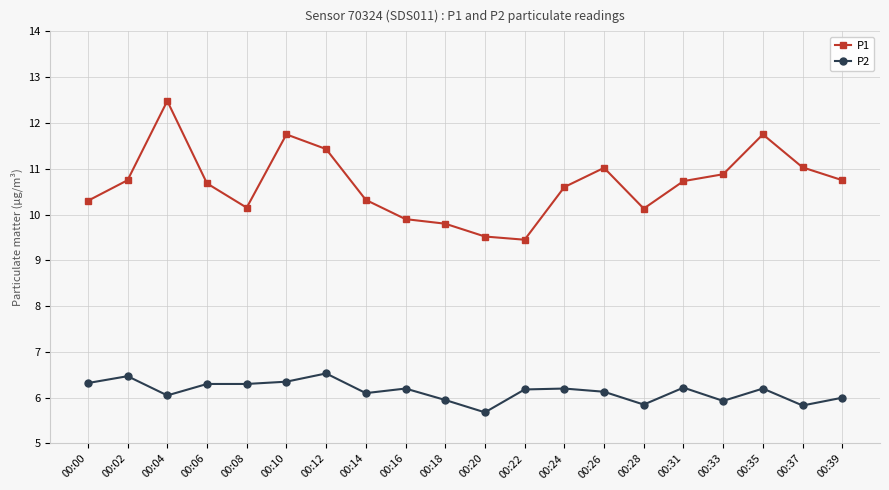

Which label corresponds to the largest value in the chart?

00:04